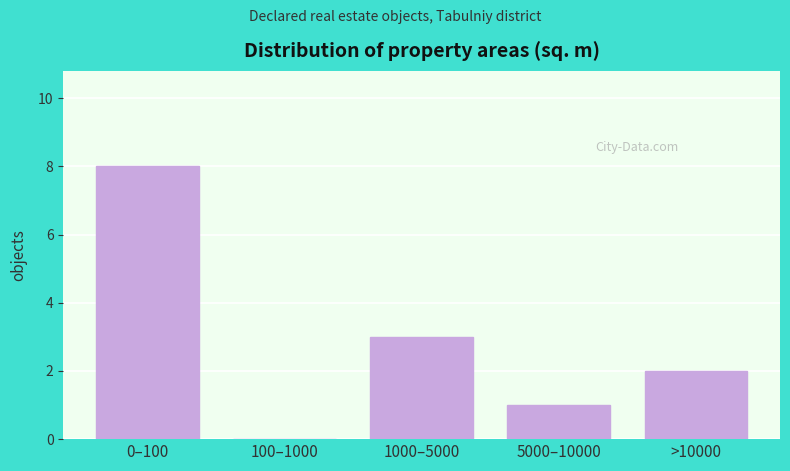

Reading left to right, extract all data points from this chart.

0–100=8	100–1000=0	1000–5000=3	5000–10000=1	>10000=2